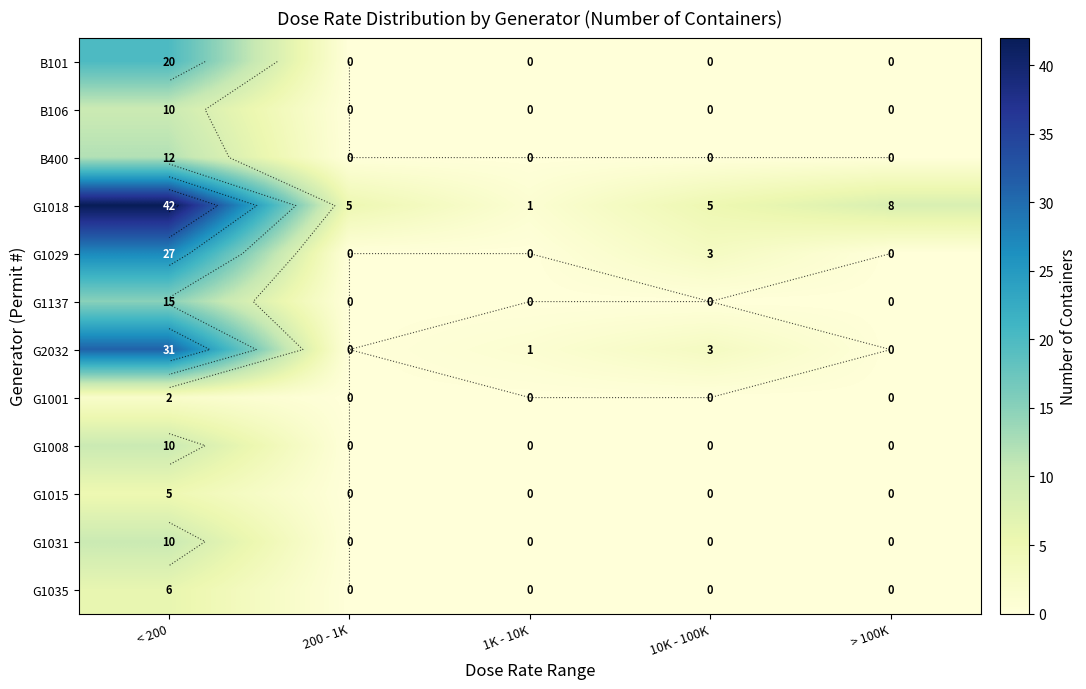

Rank the series by their maximum value, from lowest to highest.

G1001, G1015, G1035, B106, G1008, G1031, B400, G1137, B101, G1029, G2032, G1018